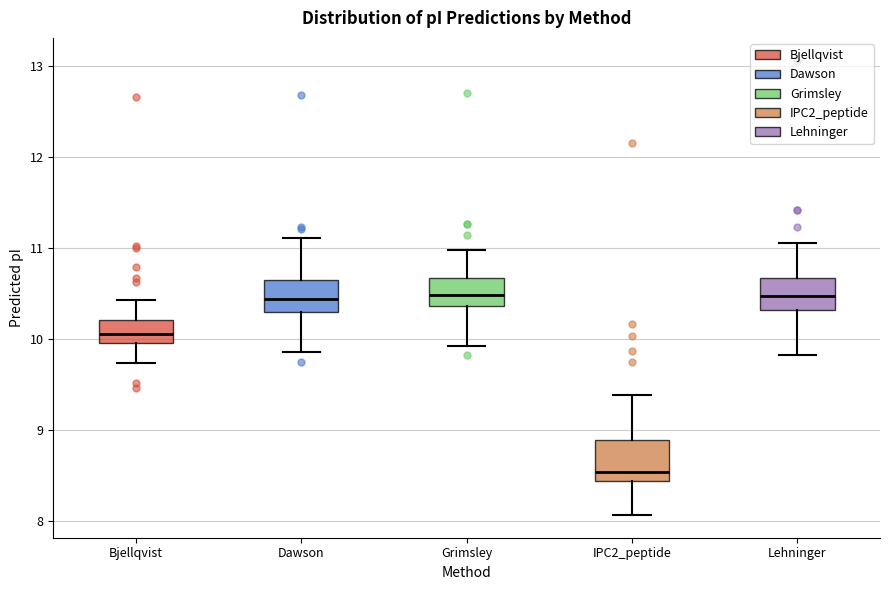

Where is the lower edge of the box for IPC2_peptide on the y-axis? The values are not printed on the chart, so give them approximately, as read against the axis.

8.4